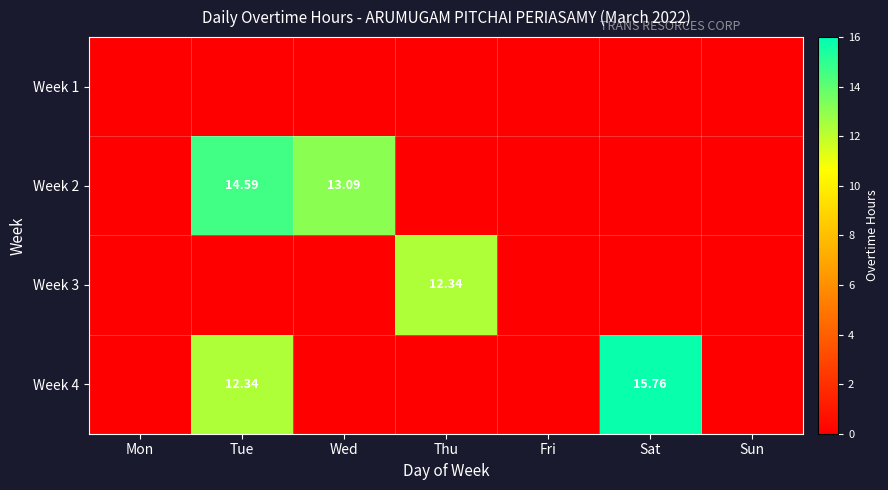

Which label corresponds to the largest value in the chart?

Sat